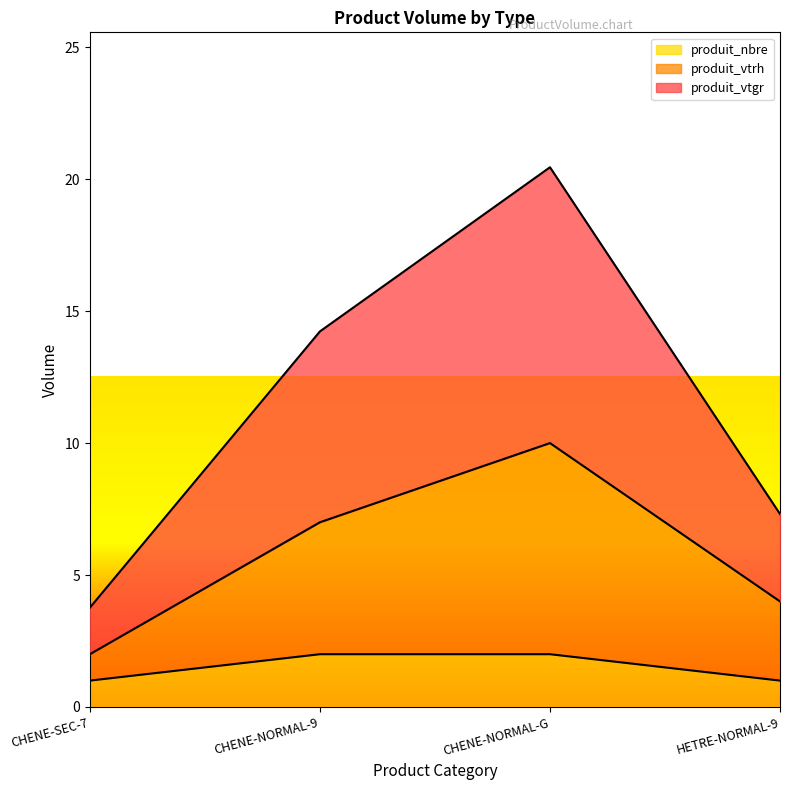

Does the chart have visible grid lines?

No